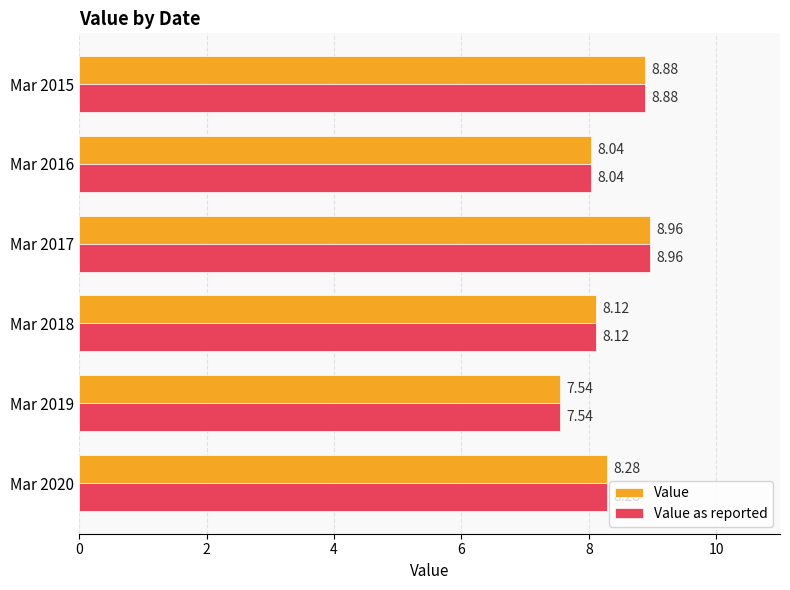

Is the value of Value at Mar 2016 greater than the value of Value as reported at Mar 2017?

No